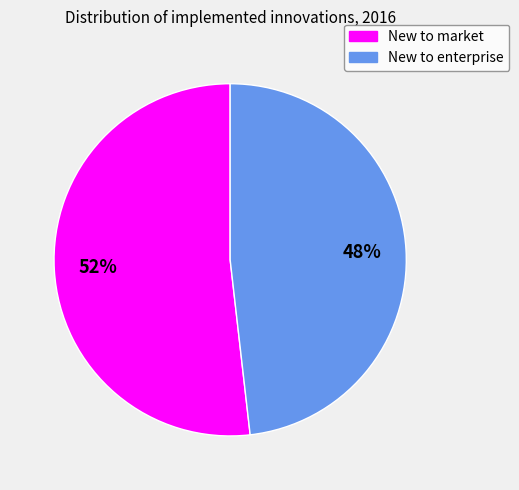

What is the largest slice in the pie chart?

New to market